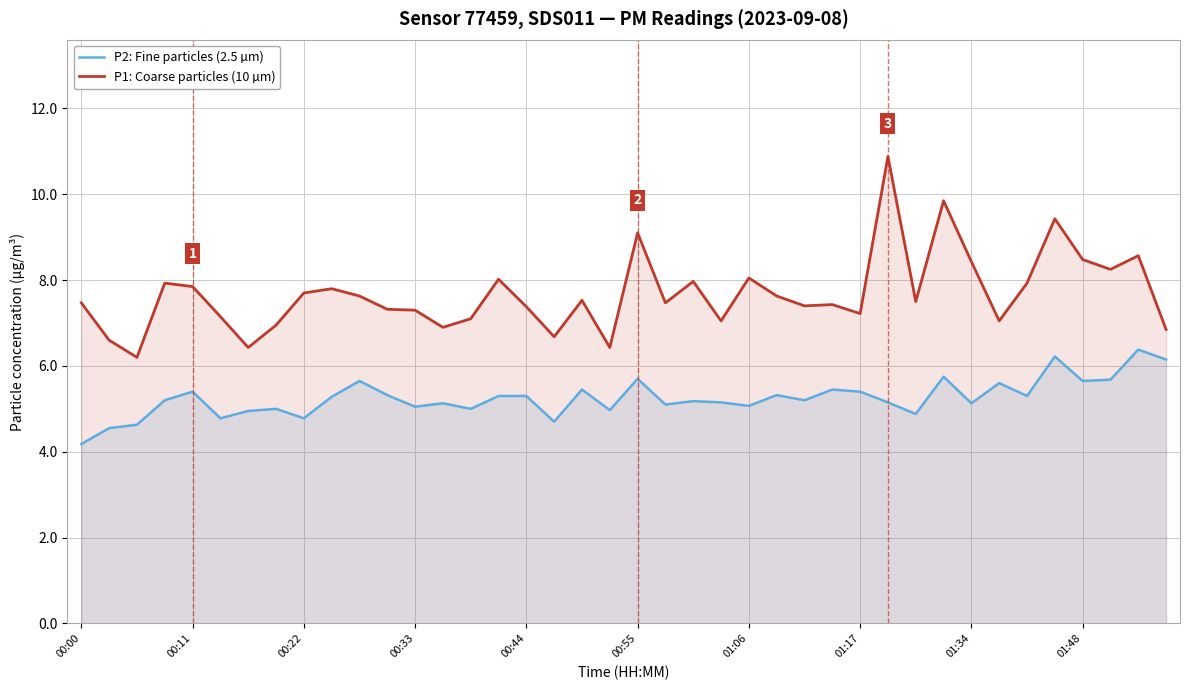

What is the difference between the second highest and minimum values in the P2: Fine particles (2.5 µm) series?

2.0